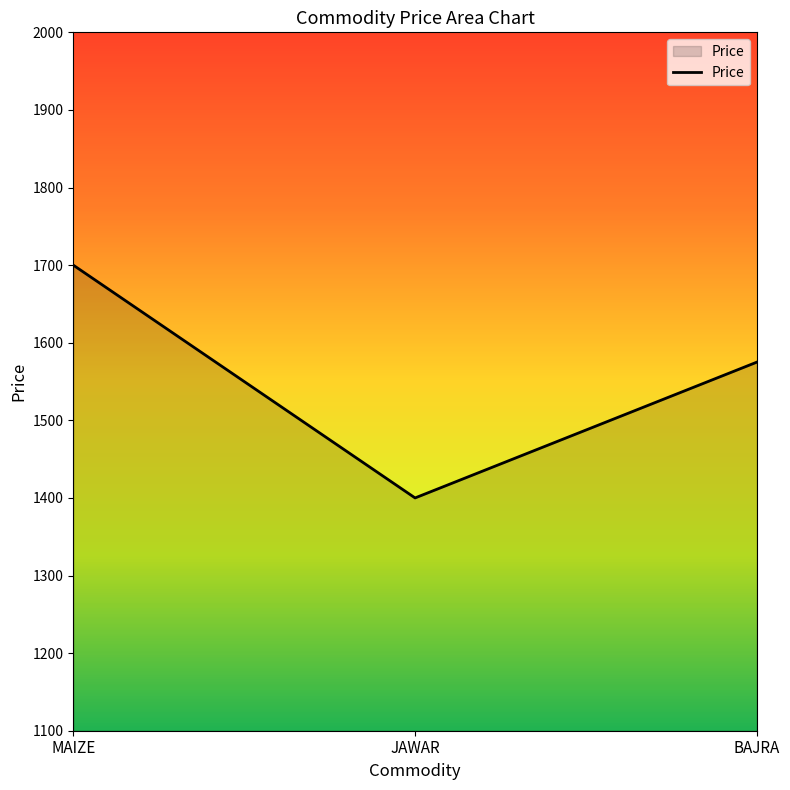

What is the sum of the values at MAIZE and JAWAR?

3100